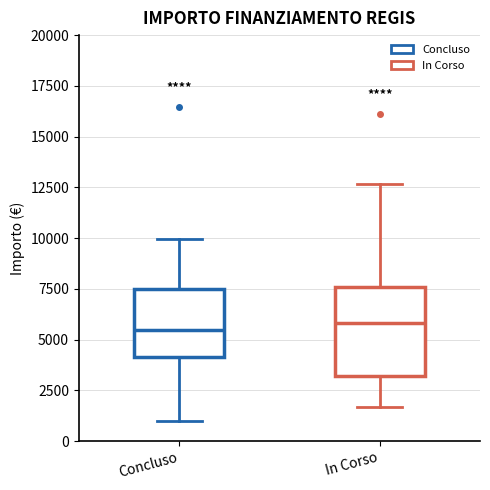

Reading left to right, read every box against the y-axis: the position of its median line, the range the box covers, and the ends of its whiskers. The values are not printed on the chart, so give them approximately, as read against the axis.

Concluso: median 5500, box 4000 to 7500, whiskers 1000 to 10000
In Corso: median 6000, box 3000 to 7500, whiskers 1500 to 12500